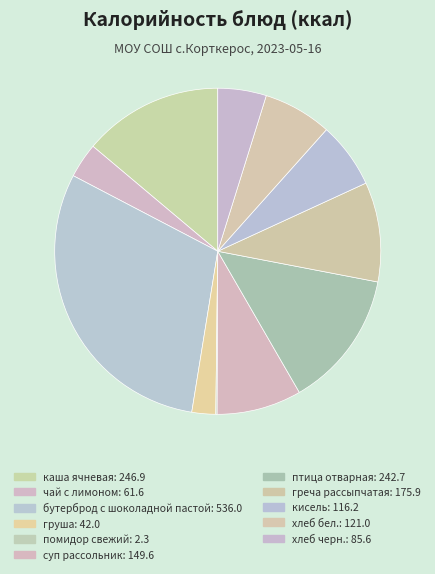

Which slice is the largest?

бутерброд с шоколадной пастой